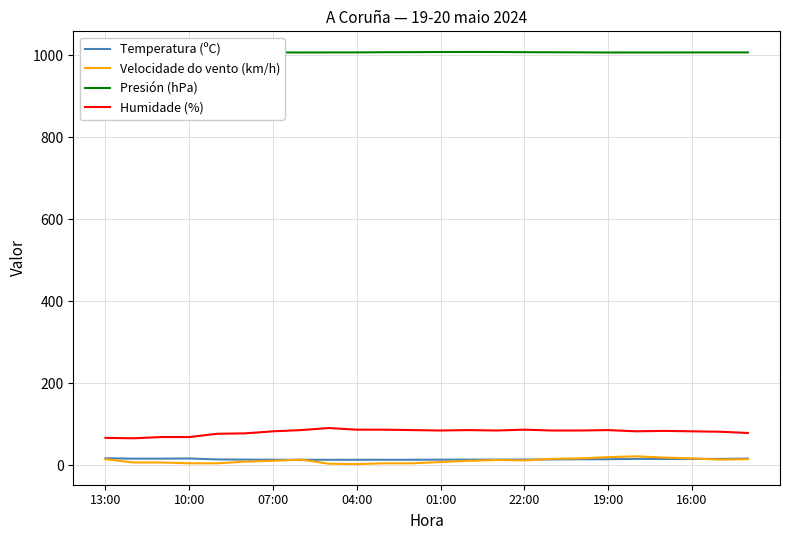

Which series has the largest total across all categories?

Presión (hPa)